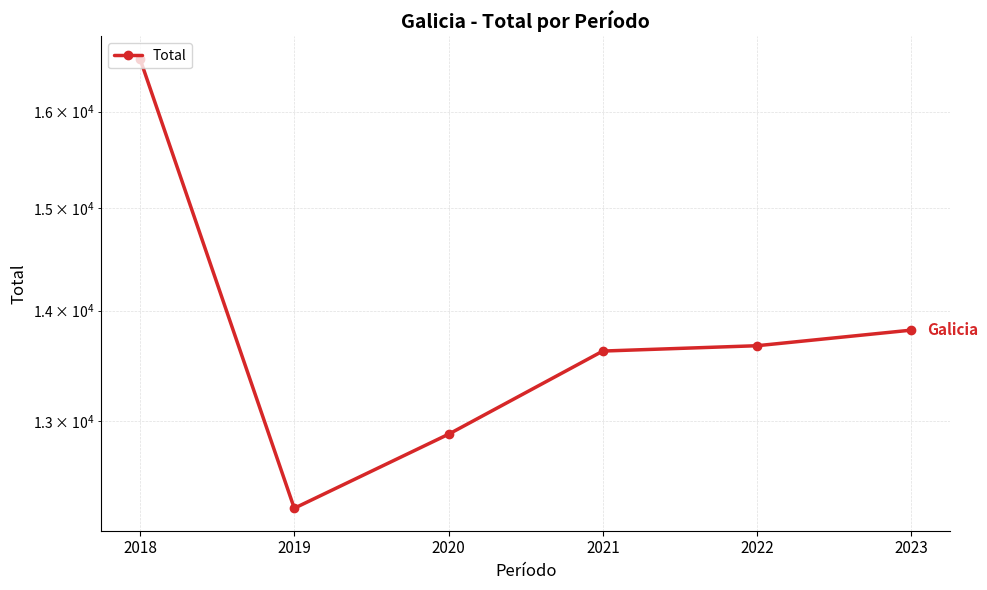

Reading left to right, list all the values displayed in this chart.

16579	12259	12884	13624	13673	13817